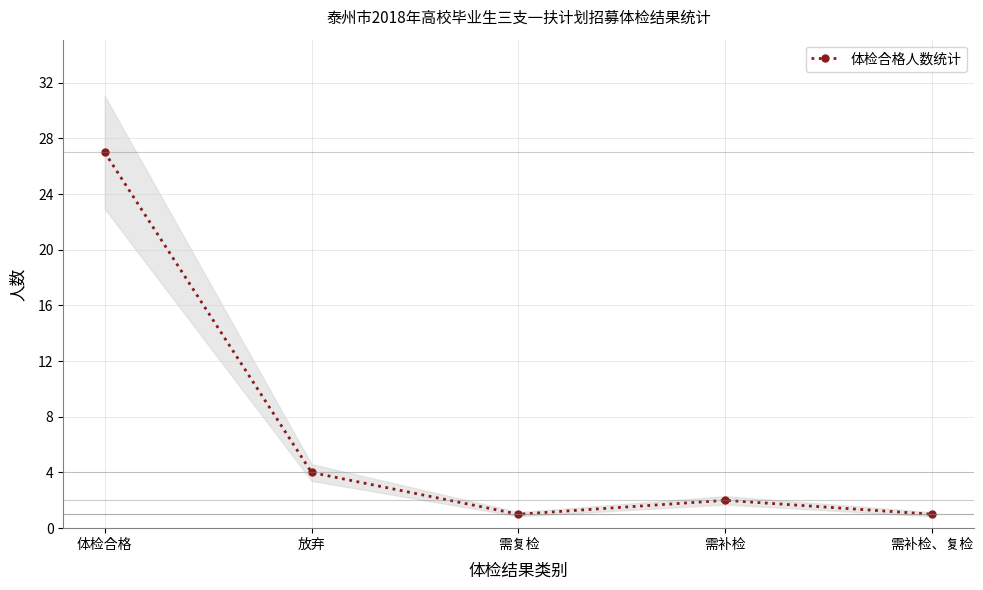

Where does the data first go above 2?

体检合格